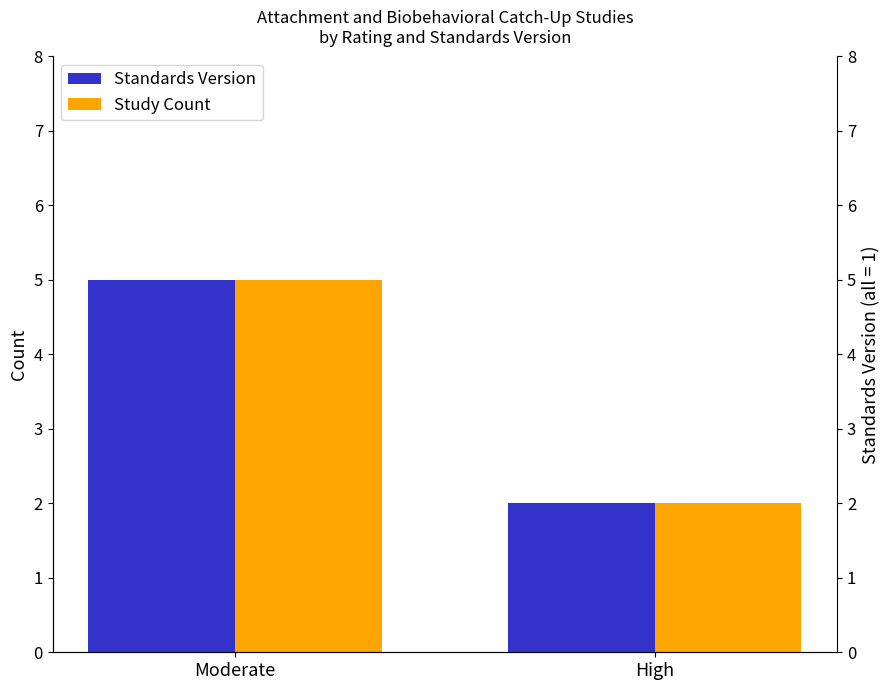

Rank the series by their maximum value, from lowest to highest.

Standards Version, Study Count